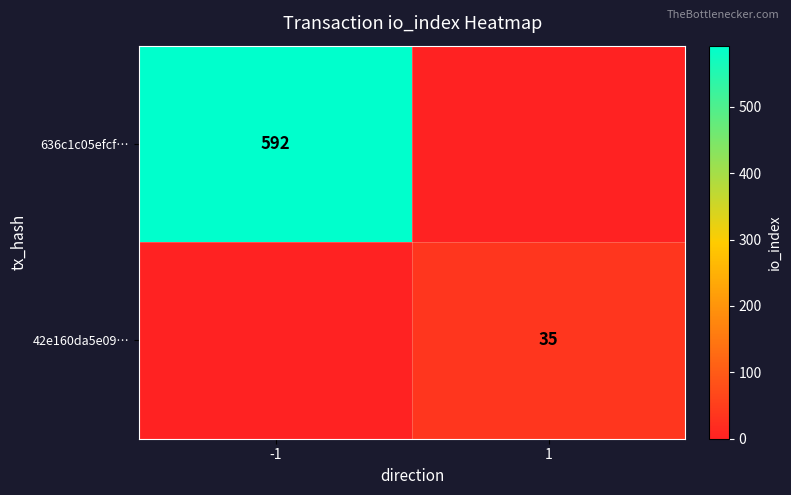

At how many categories does at least one series exceed 232?

1